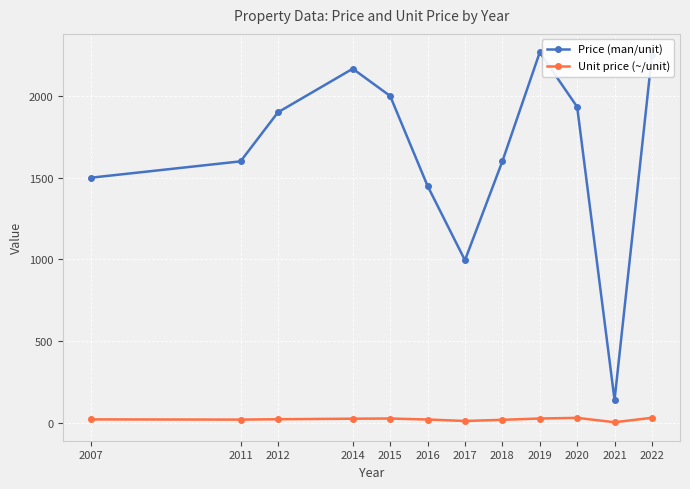

Is it true that Price (man/unit) equals 140.0 at 2021?

True